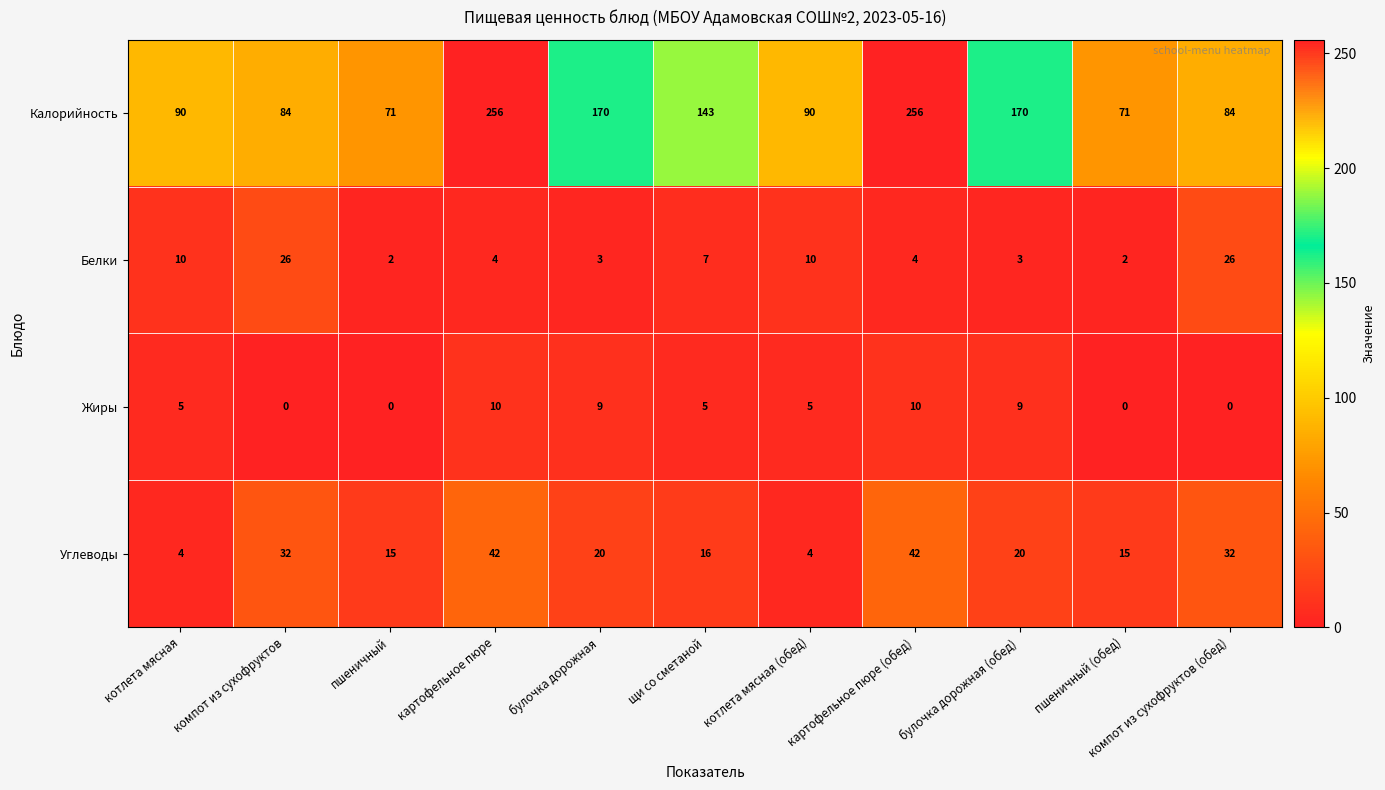

What is the sum of all Калорийность values?

1485